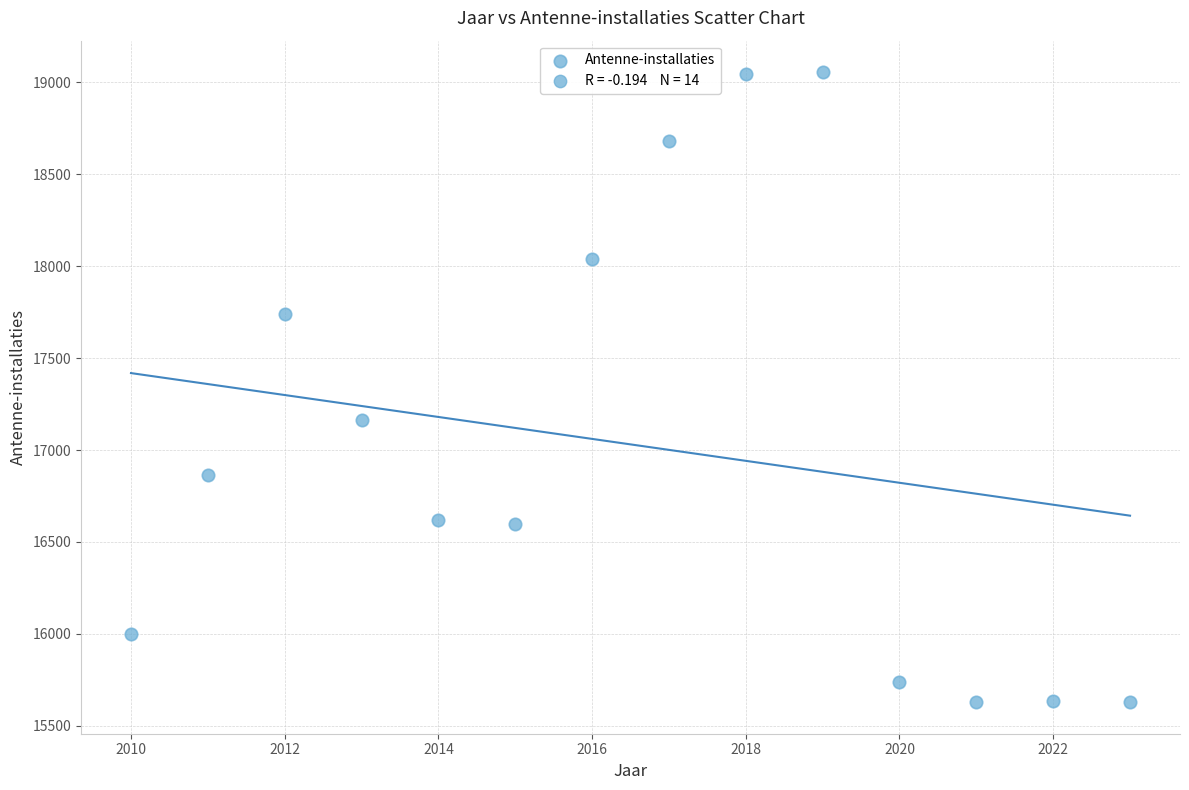

What Y value in the scatter plot is closest to 17342?

17164